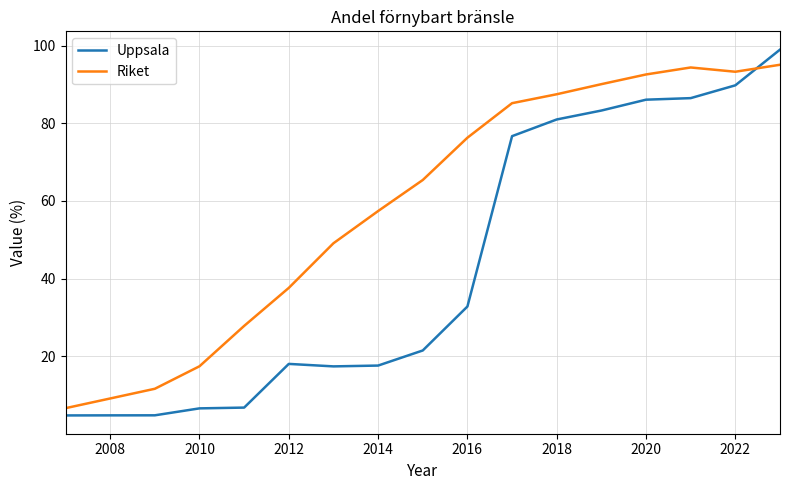

Which series has the largest total across all categories?

Riket